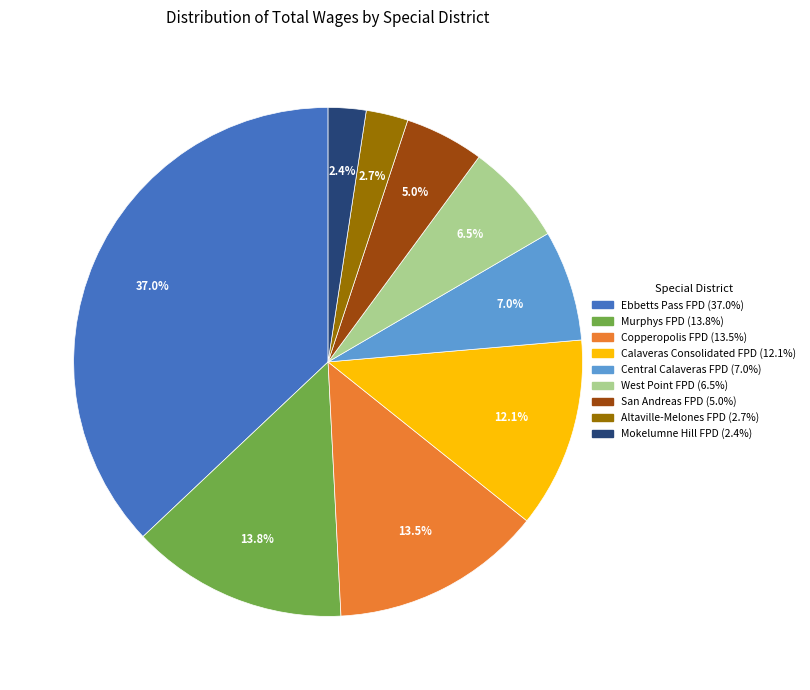

How many slices are in this pie chart?

9